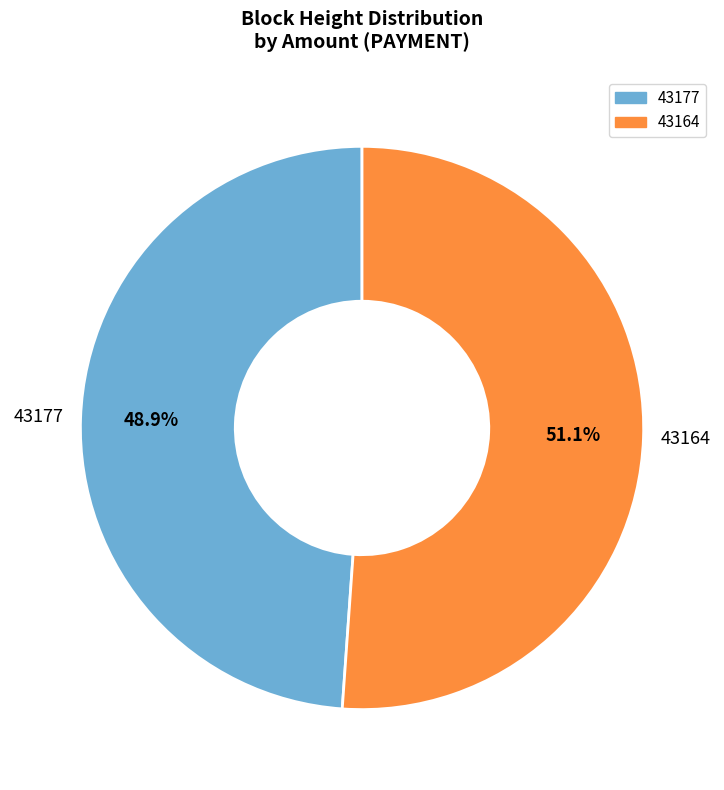

What is the smallest slice in the pie chart?

43177